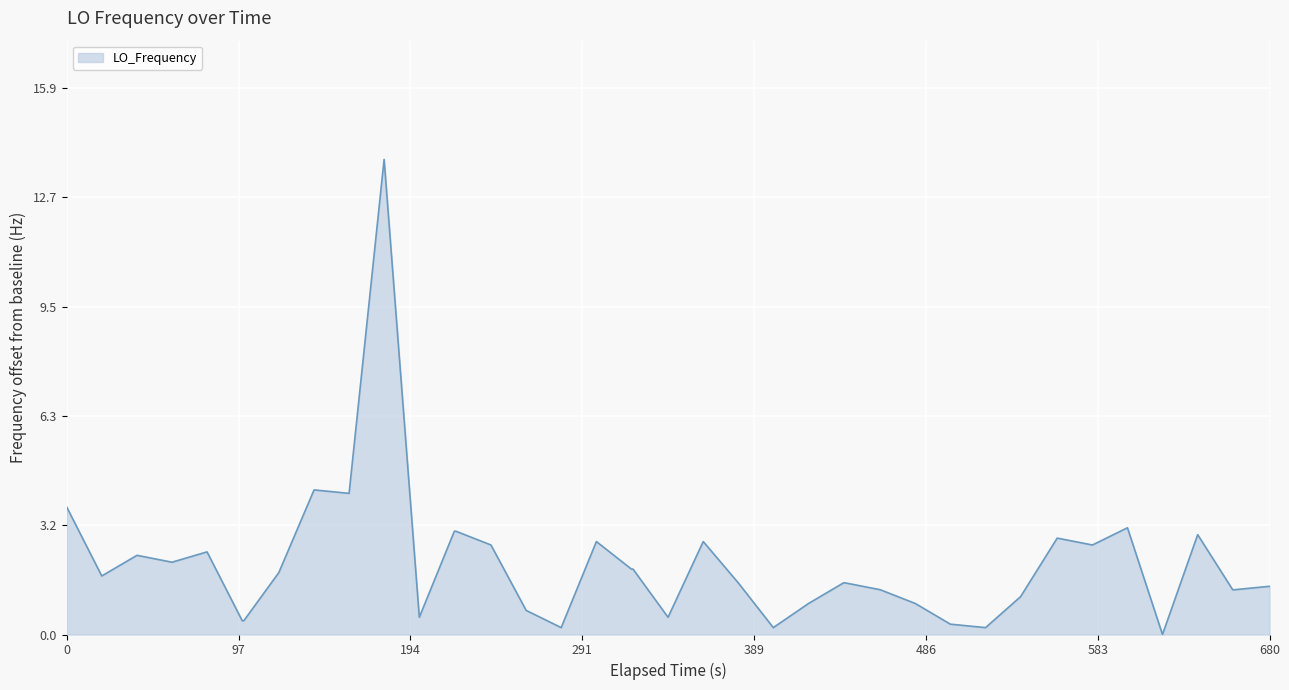

What is the difference between the maximum and minimum values?

13.8